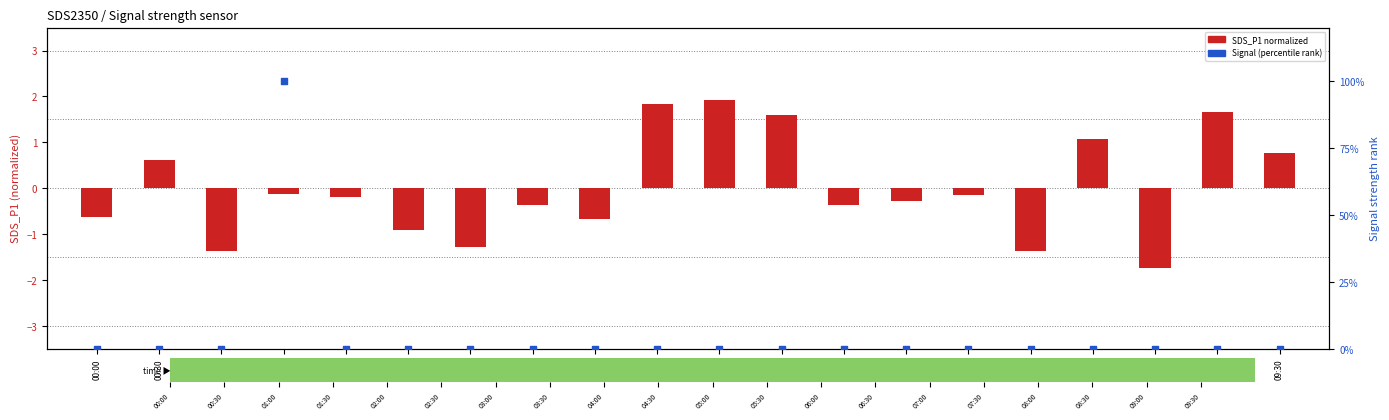

Is the value of SDS_P1 (normalized) at 05:00 greater than the value of Signal (percentile) at 01:00?

Yes